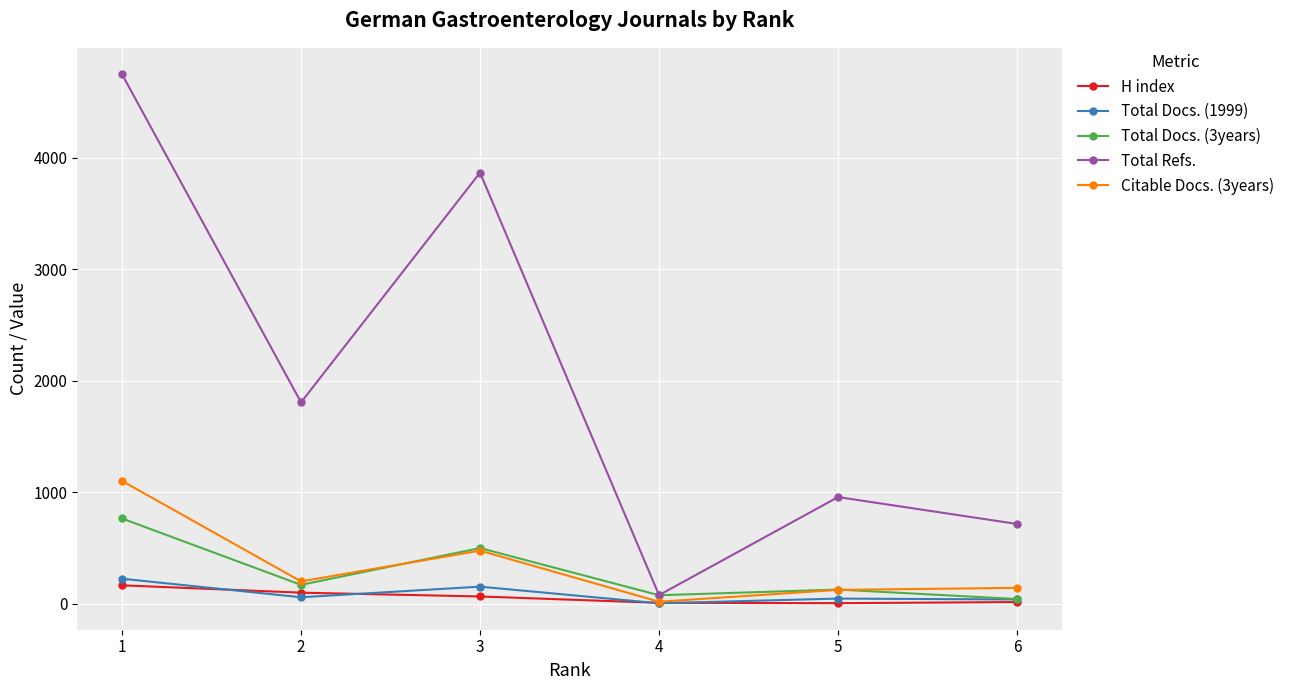

Is the value of Total Docs. (3years) at 1 greater than the value of Total Docs. (1999) at 4?

Yes